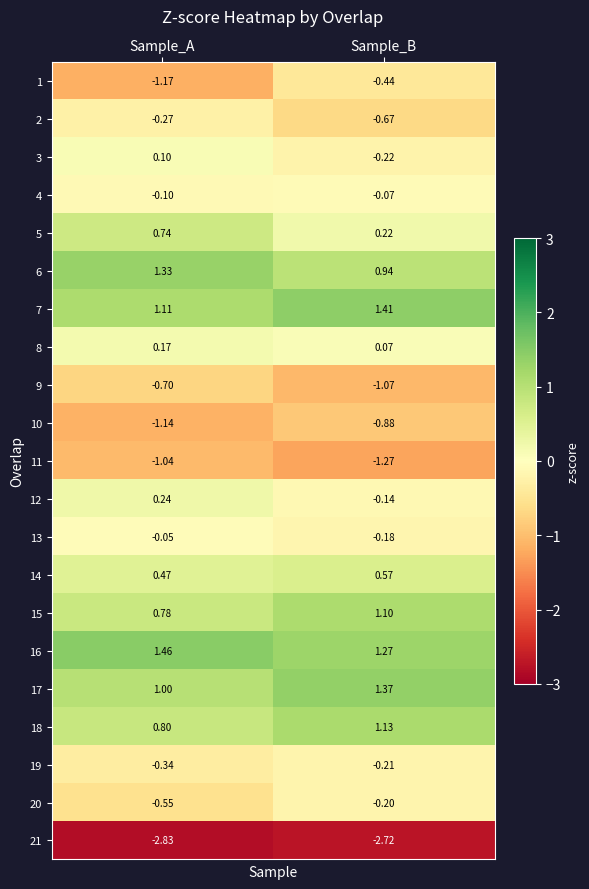

At which label is 5 closest to 0?

Sample_B